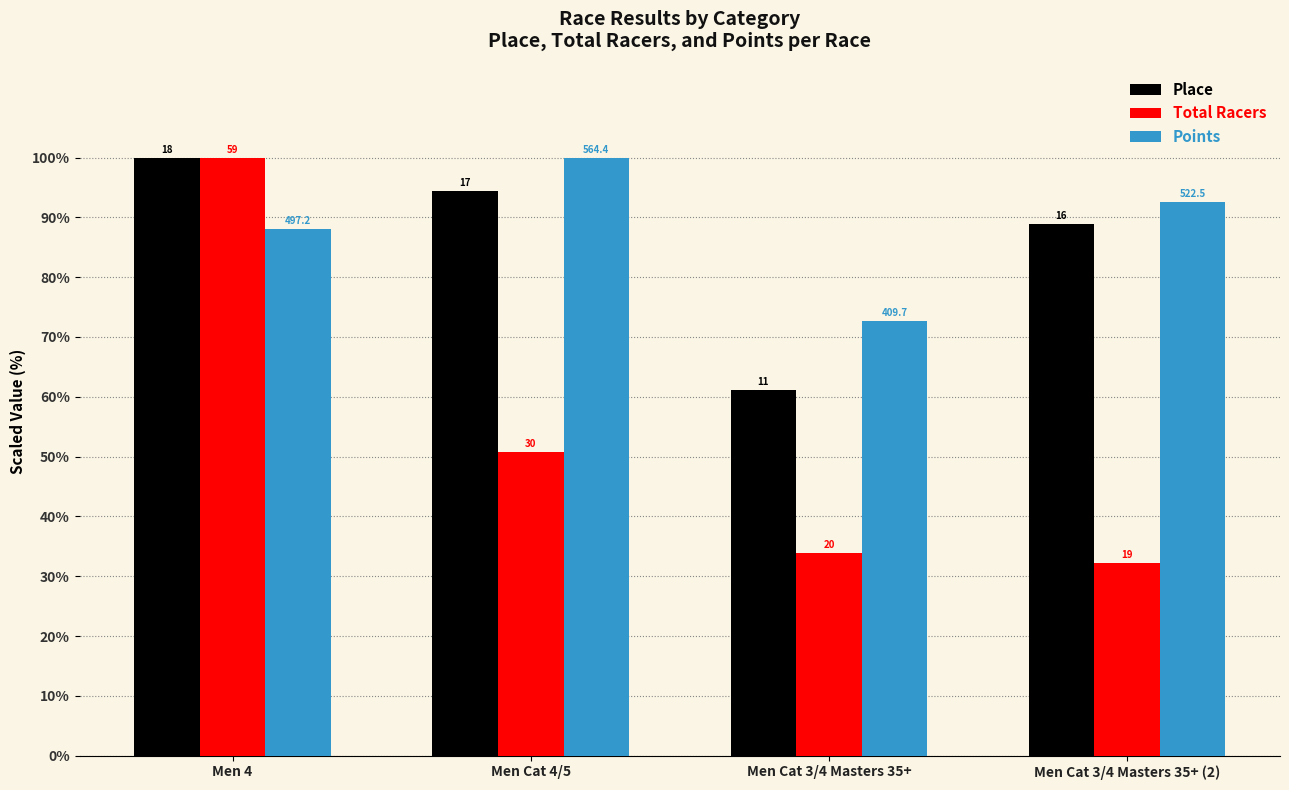

What is the sum of all Points values?

353.3